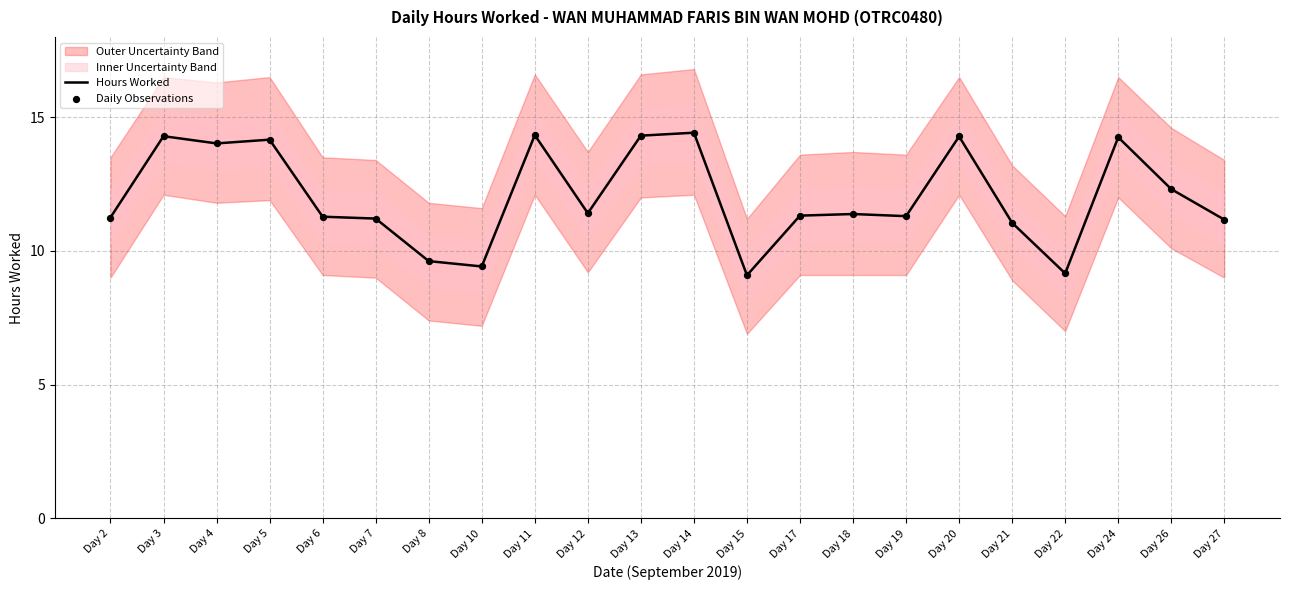

What is the minimum value for Hours Worked?

9.1